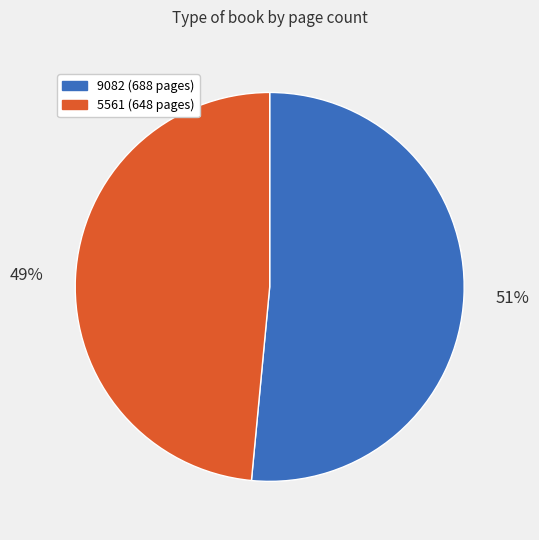

To the nearest percent, what is the average slice percentage?

50%